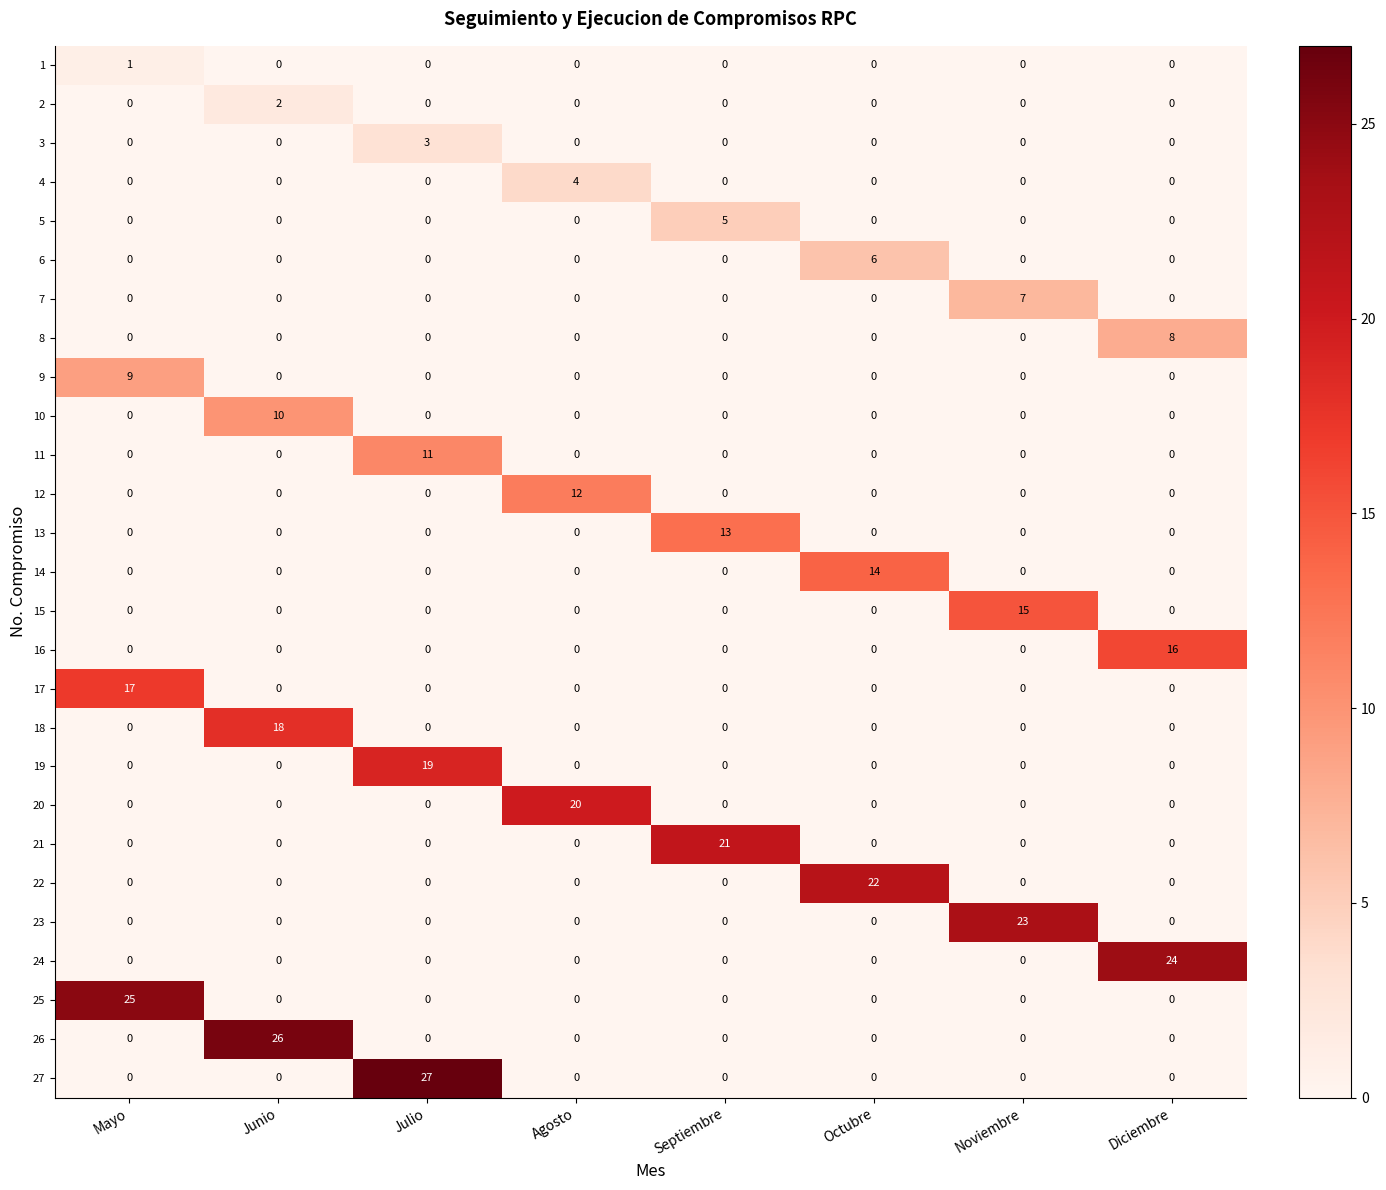

List the series in order of their peak value, lowest first.

1, 2, 3, 4, 5, 6, 7, 8, 9, 10, 11, 12, 13, 14, 15, 16, 17, 18, 19, 20, 21, 22, 23, 24, 25, 26, 27